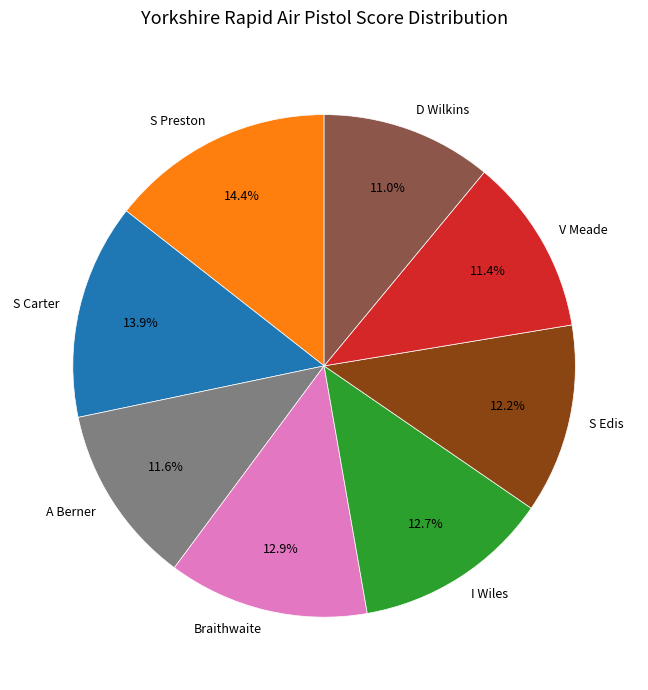

Between S Edis and D Wilkins, which is larger?

S Edis